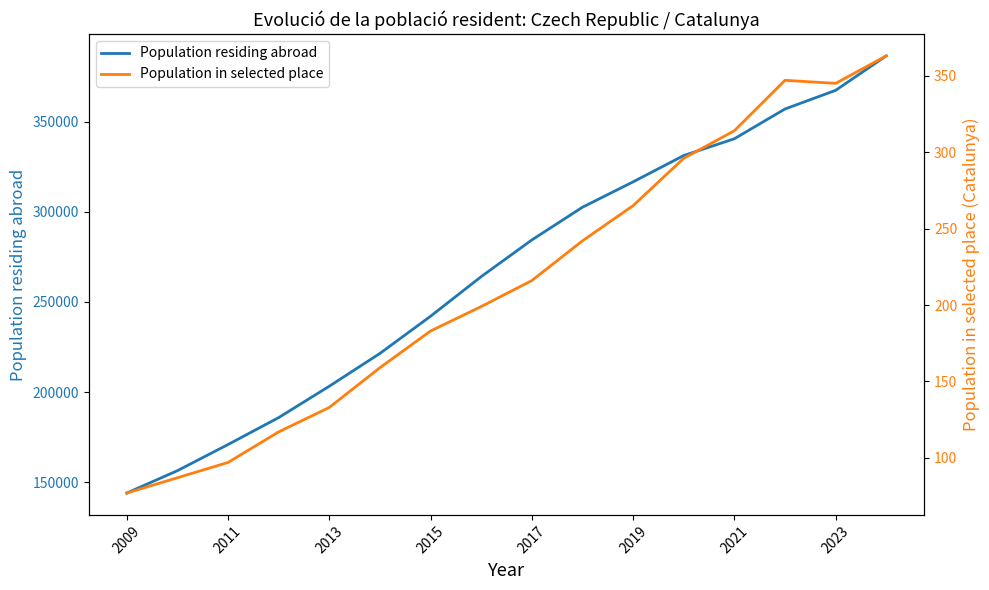

What is the sum of the Population residing abroad values at 2023 and 2013?

570617